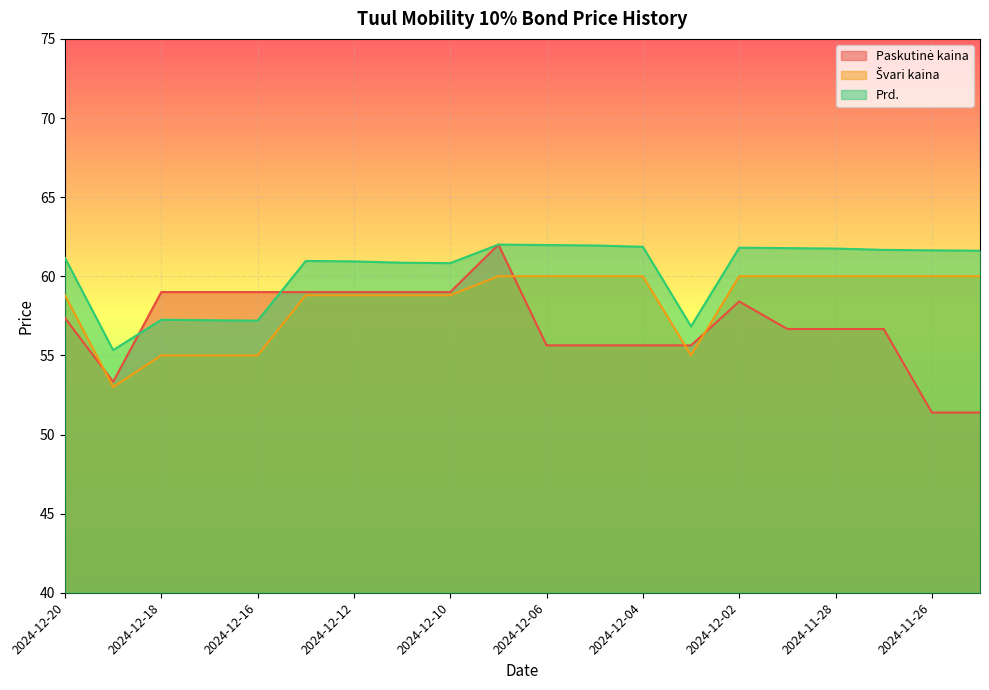

How many lines are shown in the chart?

3